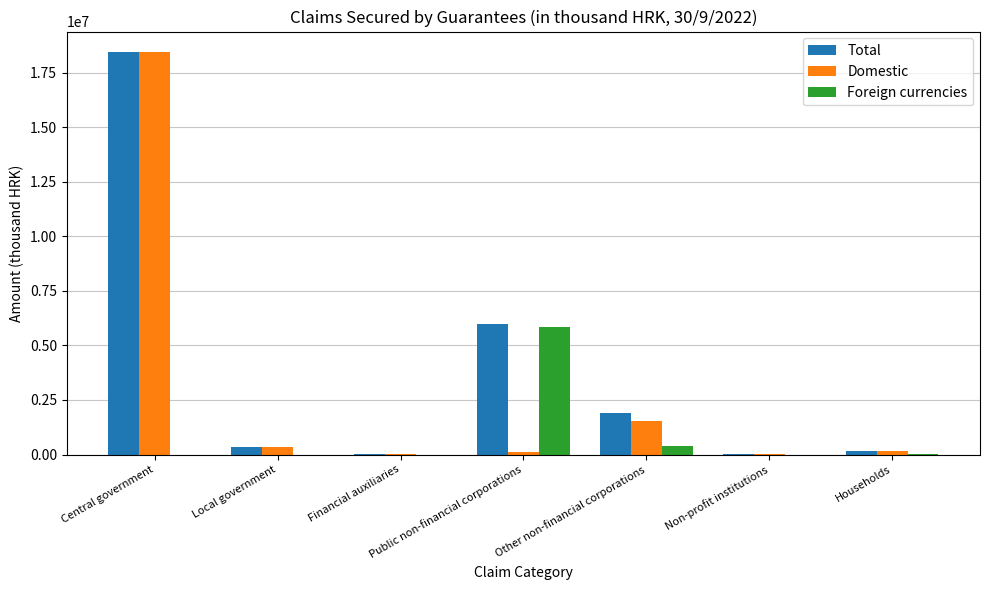

Which series changed the most between Financial auxiliaries and Other non-financial corporations?

Total